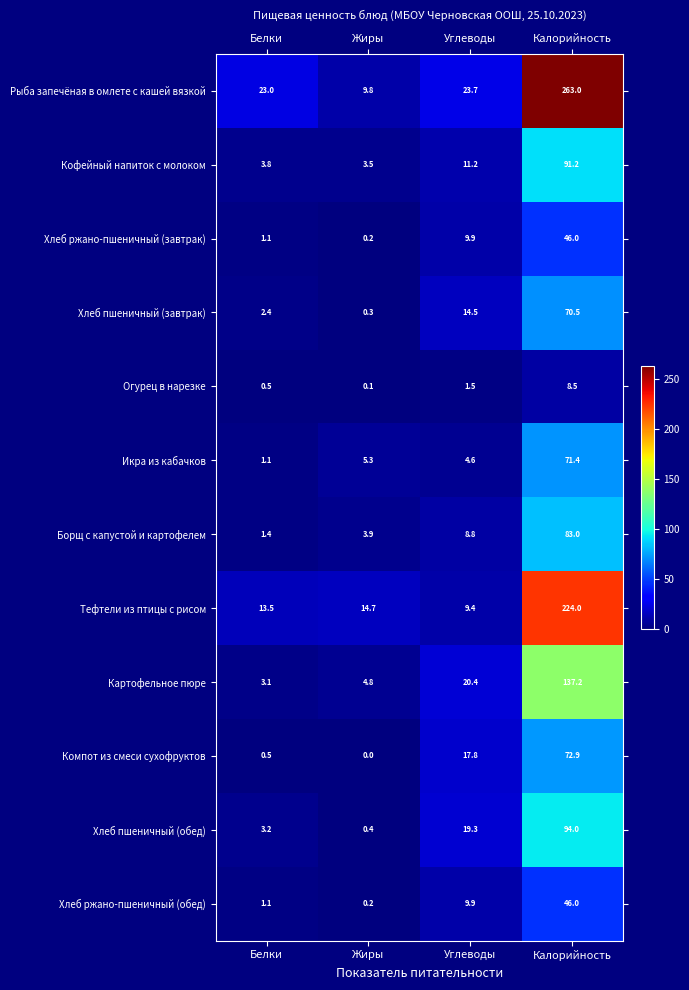

At which label does Хлеб пшеничный (обед) first exceed 19?

Углеводы